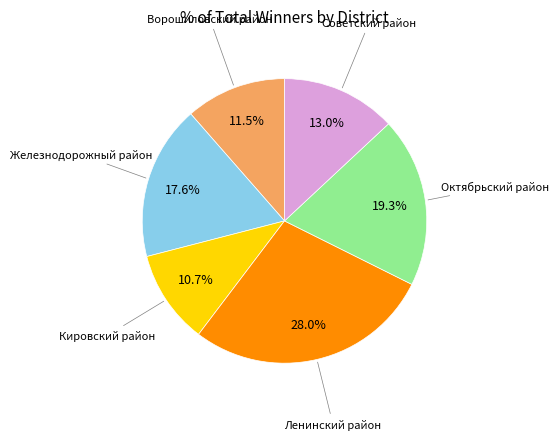

Is there any slice that represents more than half of the pie?

No